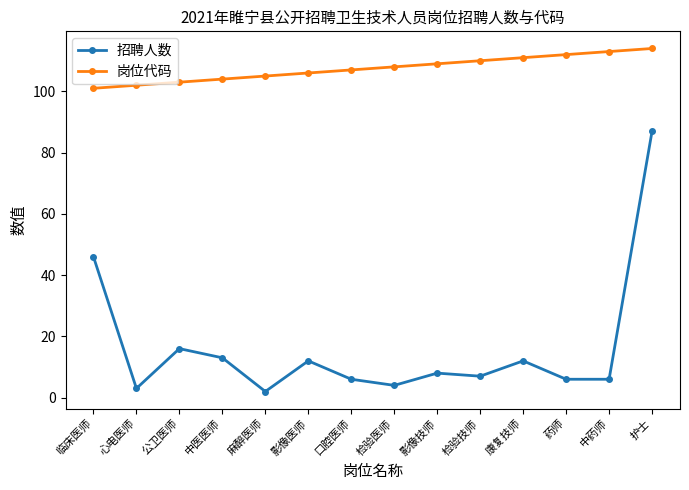

True or false: 岗位代码 and 招聘人数 cross at least once.

False